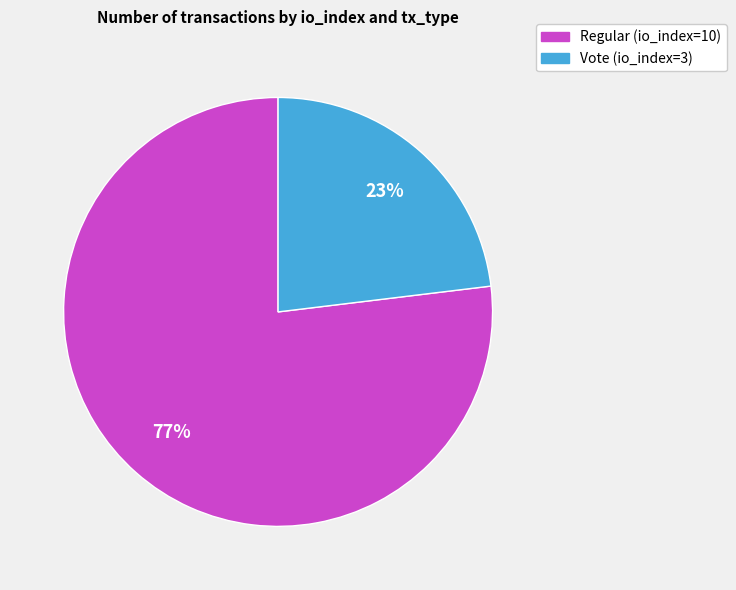

To the nearest percent, what is the difference between the largest and smallest slice percentages?

54%